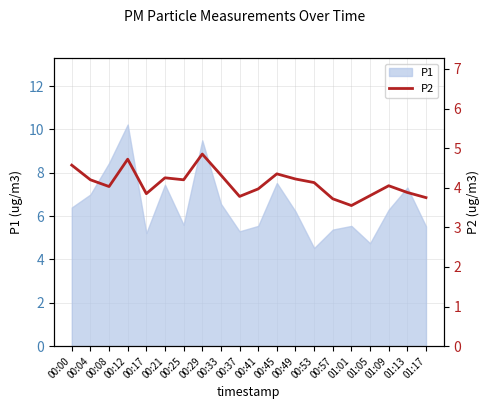

What is the minimum value for P1?

4.5